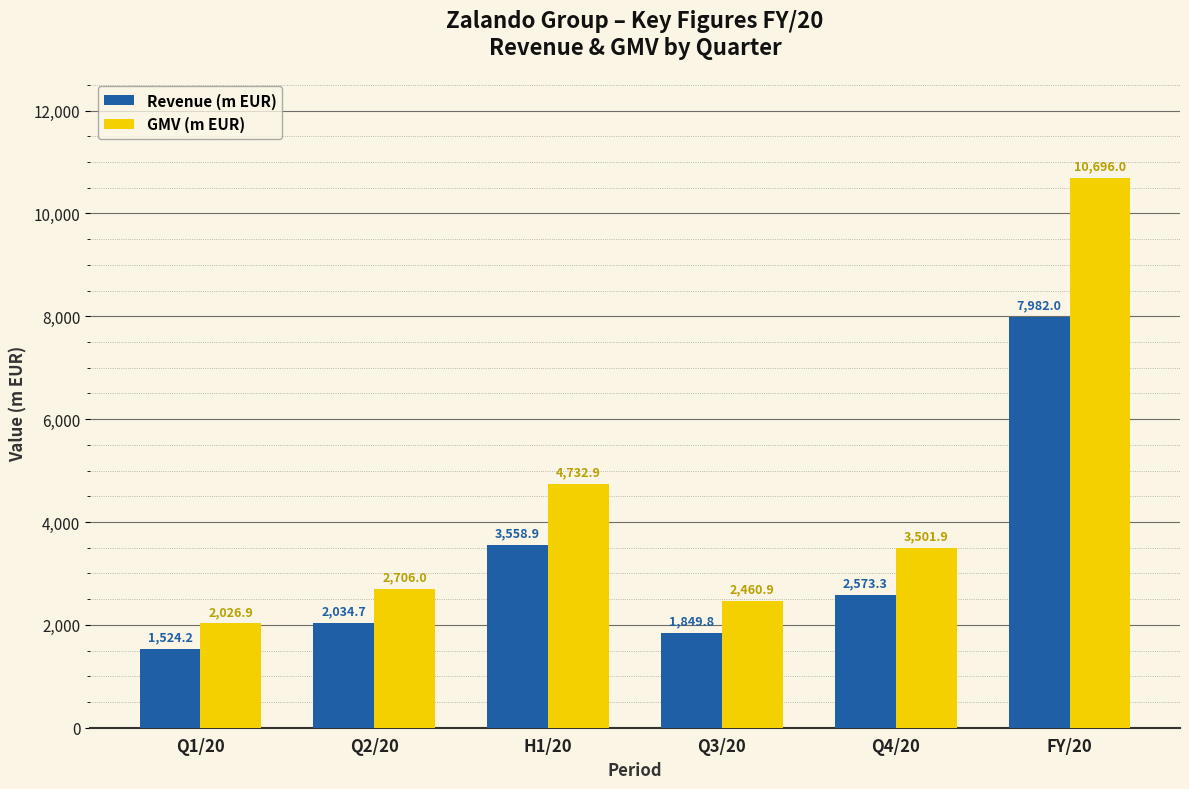

What is the total value across all series at Q3/20?

4310.7